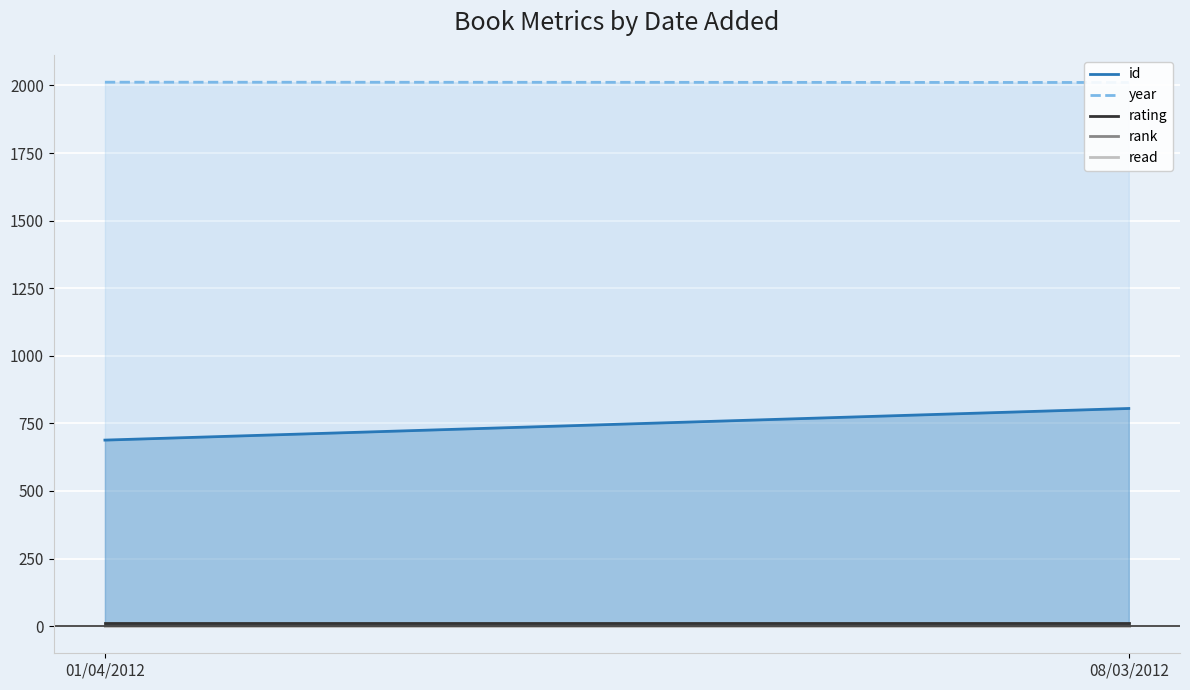

List the series in order of their peak value, highest first.

year, id, rating, rank, read